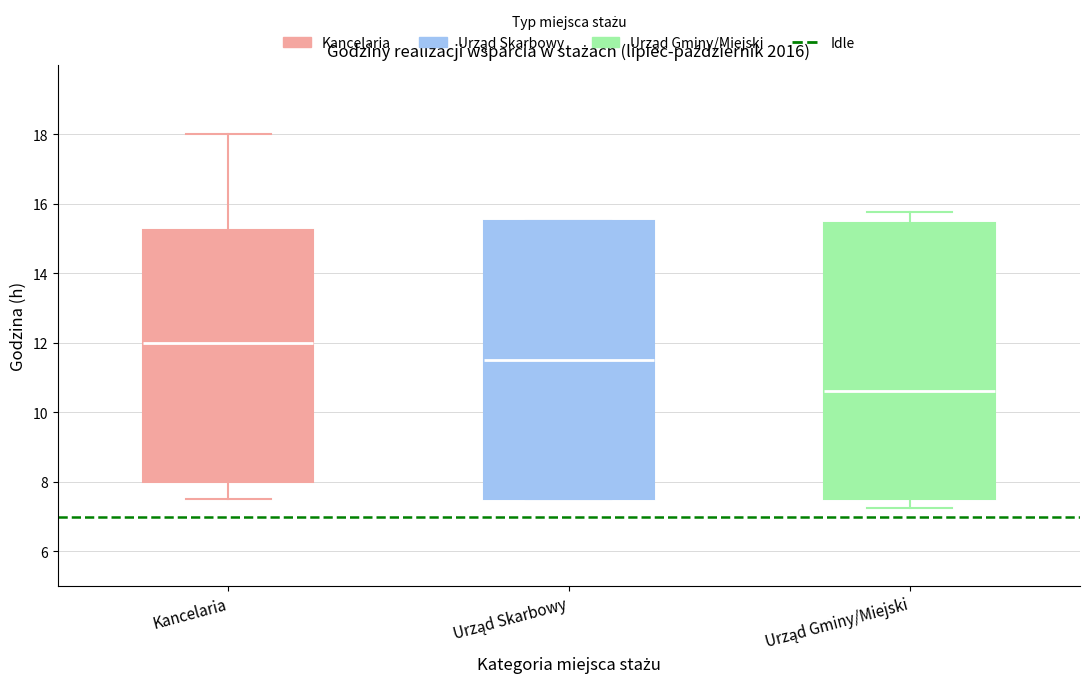

Reading left to right, read every box against the y-axis: the position of its median line, the range the box covers, and the ends of its whiskers. The values are not printed on the chart, so give them approximately, as read against the axis.

Kancelaria: median 12.0, box 8.0 to 15.2, whiskers 7.6 to 18.0
Urząd Skarbowy: median 11.6, box 7.6 to 15.6, whiskers 7.6 to 15.6
Urząd Gminy/Miejski: median 10.6, box 7.6 to 15.4, whiskers 7.2 to 15.8